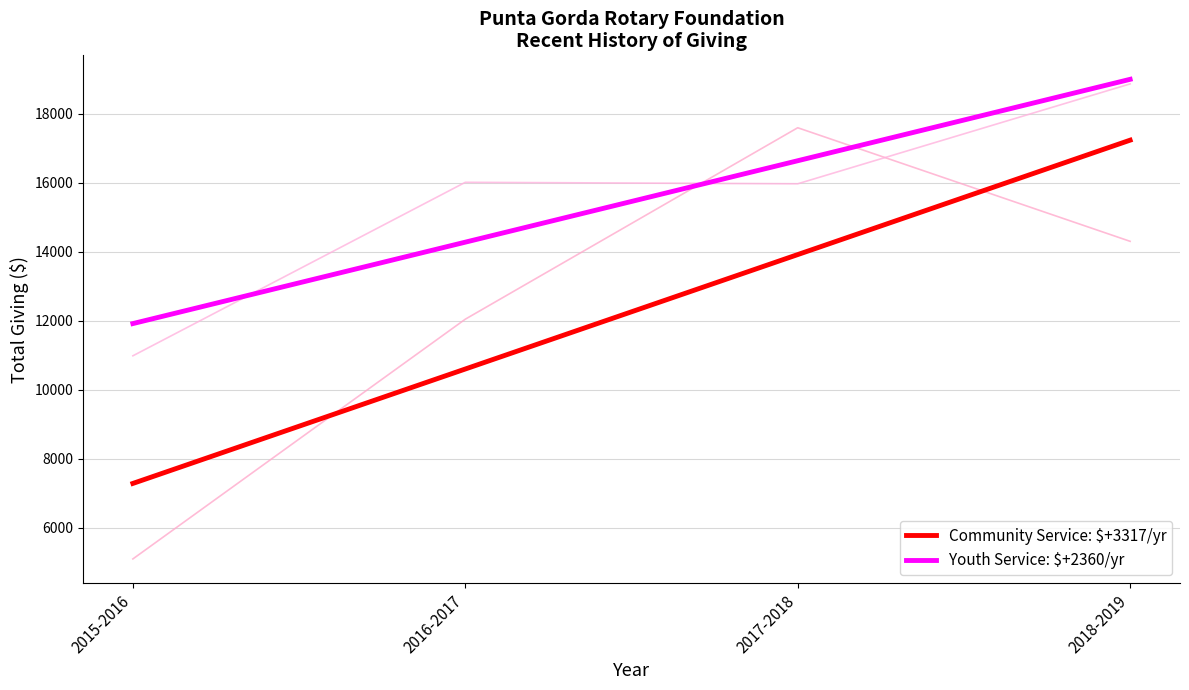

Does the chart have visible grid lines?

Yes